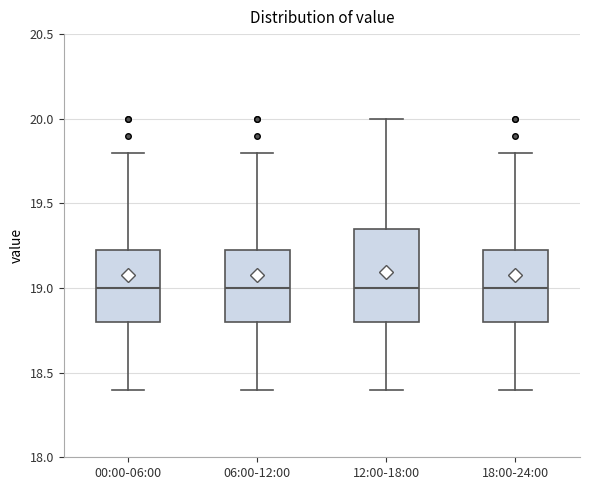

Reading left to right, read every box against the y-axis: the position of its median line, the range the box covers, and the ends of its whiskers. The values are not printed on the chart, so give them approximately, as read against the axis.

00:00-06:00: median 19.00, box 18.80 to 19.25, whiskers 18.40 to 19.80
06:00-12:00: median 19.00, box 18.80 to 19.25, whiskers 18.40 to 19.80
12:00-18:00: median 19.00, box 18.80 to 19.35, whiskers 18.40 to 20.00
18:00-24:00: median 19.00, box 18.80 to 19.25, whiskers 18.40 to 19.80